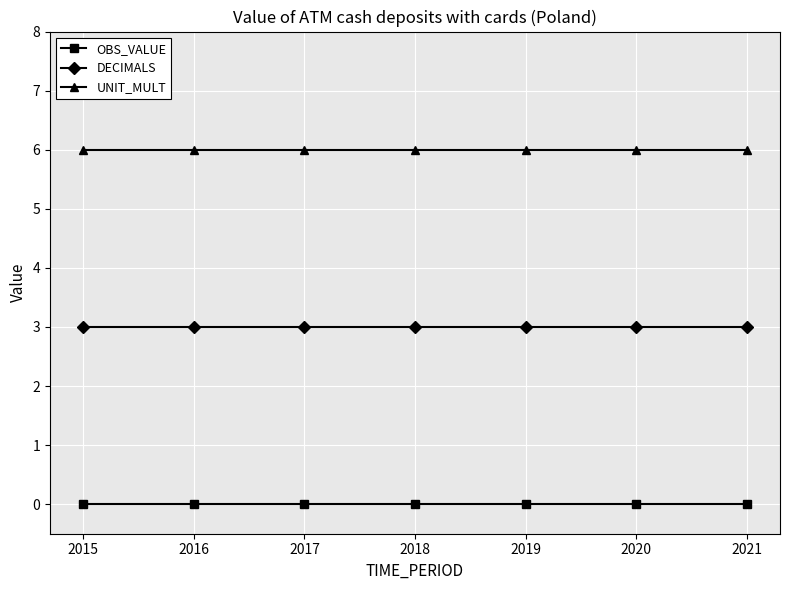

What is the sum of the DECIMALS values at 2015 and 2021?

6